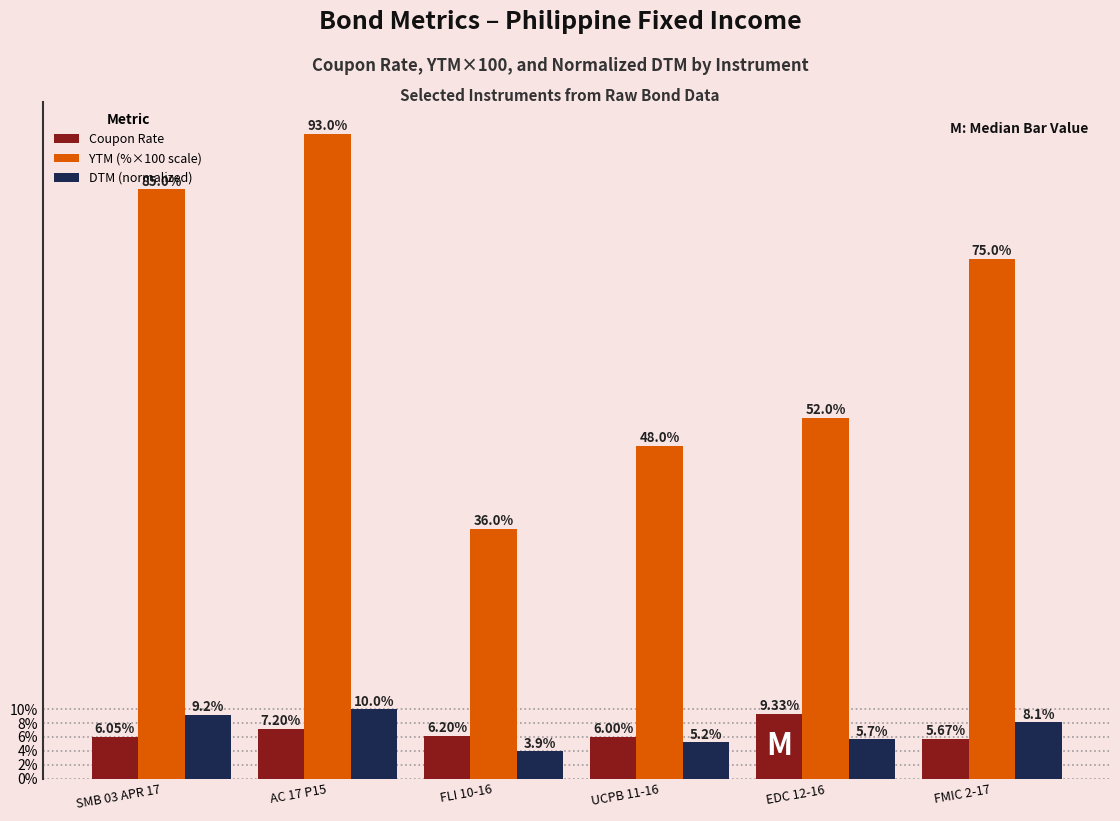

Which series changed the most between AC 17 P15 and EDC 12-16?

YTM (%×100 scale)